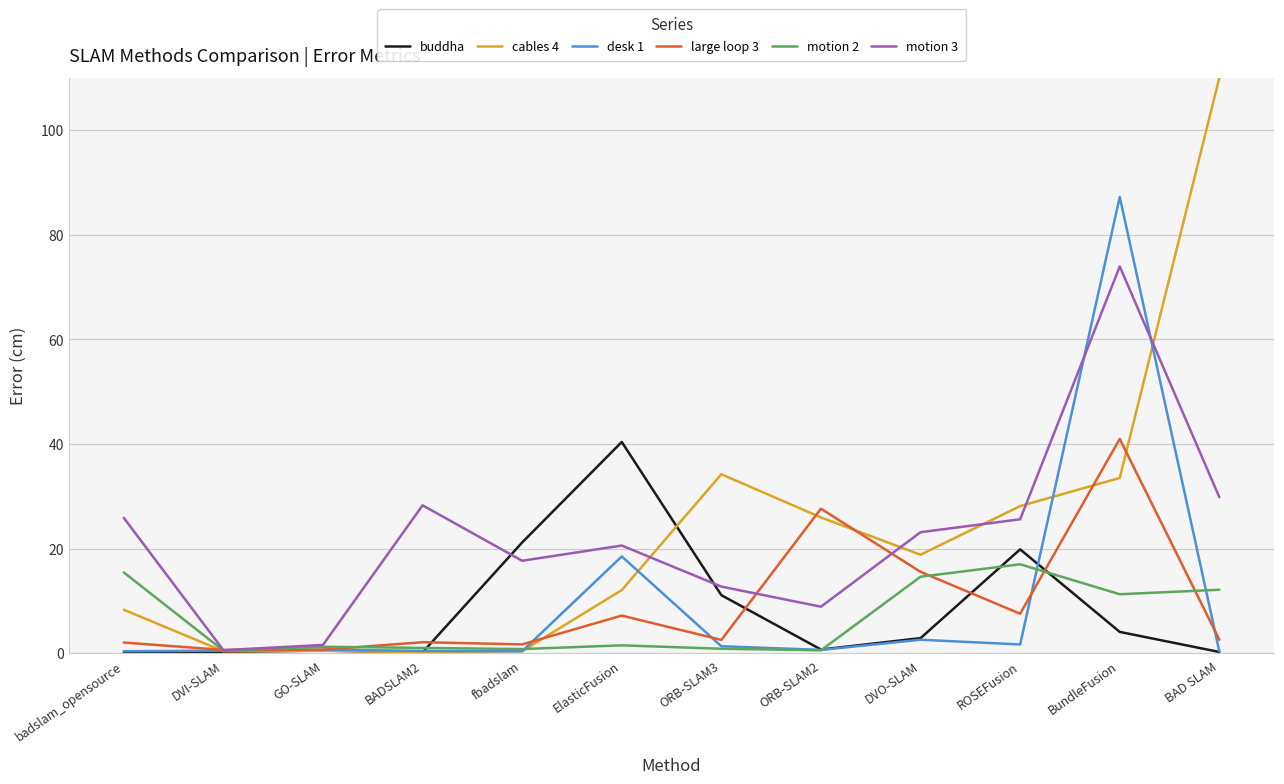

Between BADSLAM2 and ElasticFusion, which series saw the biggest shift?

buddha